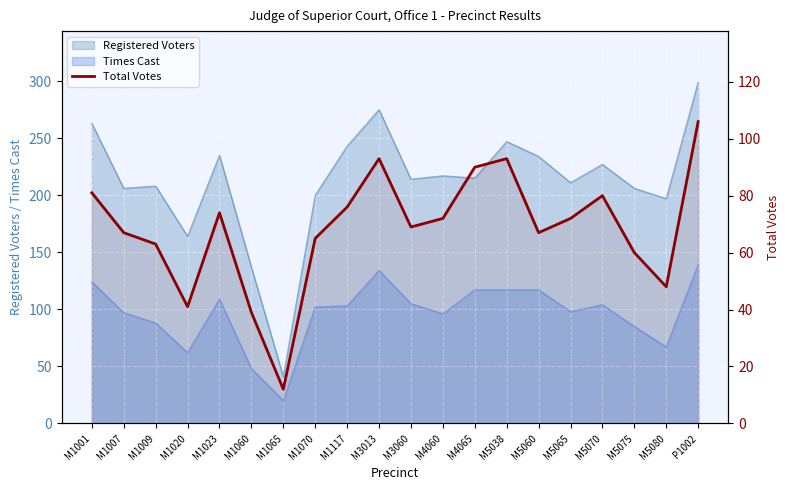

Which label corresponds to the smallest value in the chart?

M1065